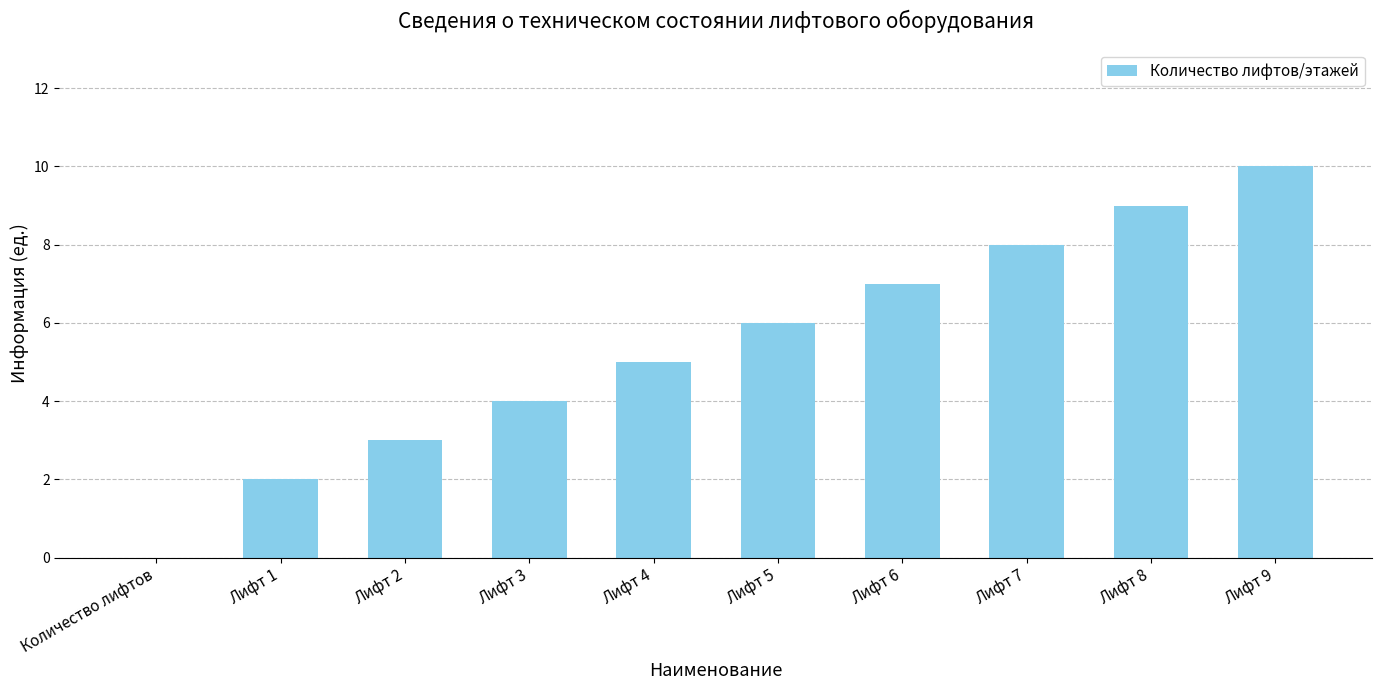

Reading left to right, what are all the values shown in this chart?

0	2	3	4	5	6	7	8	9	10